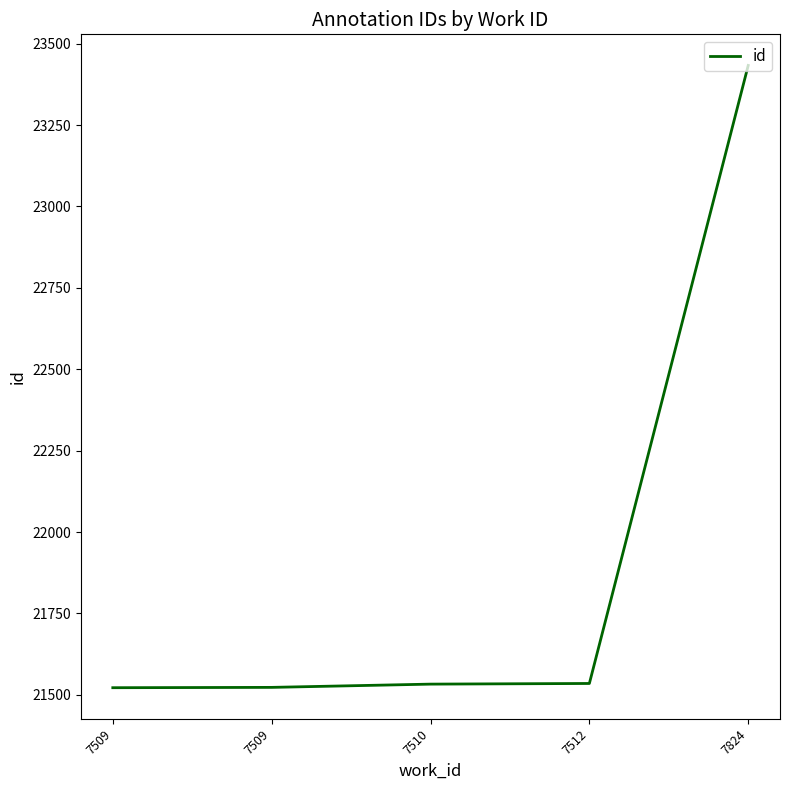

What is the minimum value shown in the chart?

21522